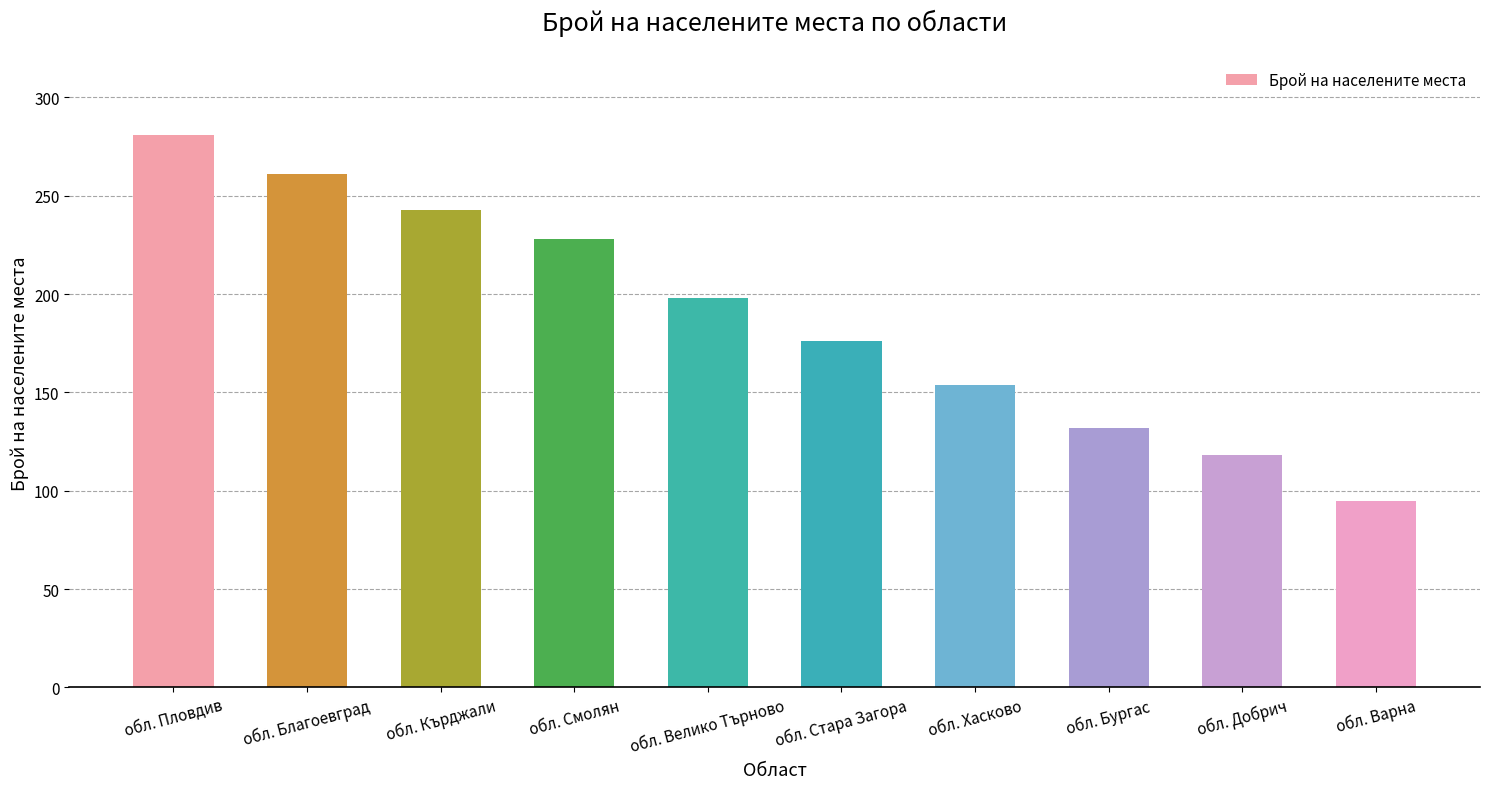

What is the maximum value shown in the chart?

281